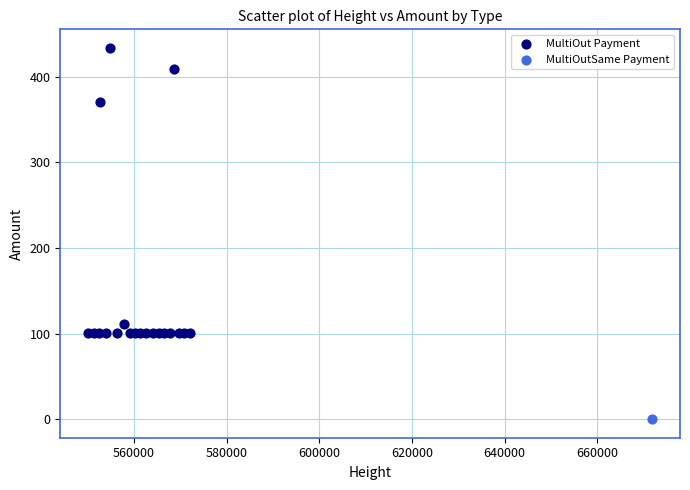

What are all the series names shown in the legend?

MultiOut Payment, MultiOutSame Payment